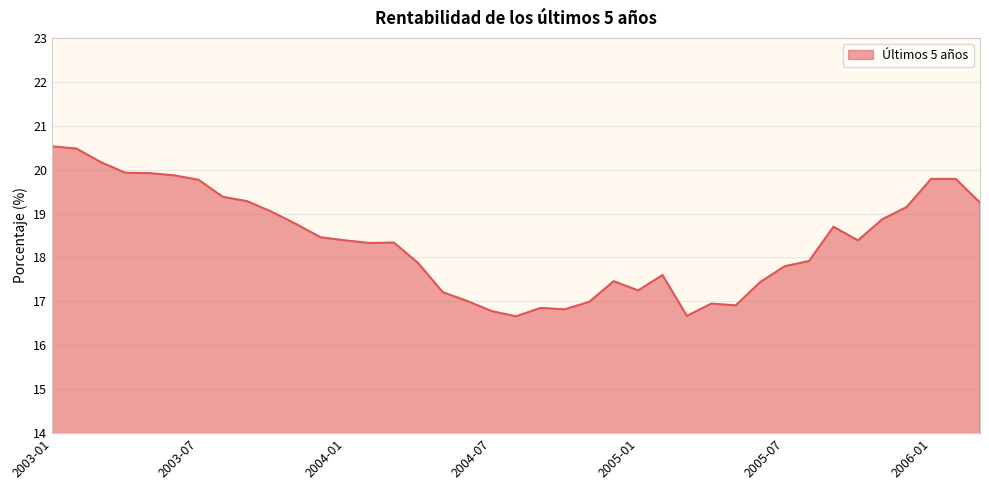

What is the maximum value shown in the chart?

20.5